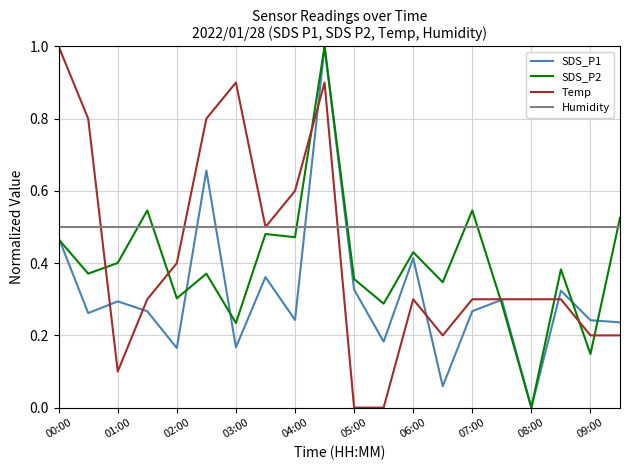

After their last crossing, which series has the higher values: SDS_P1 or Humidity?

Humidity